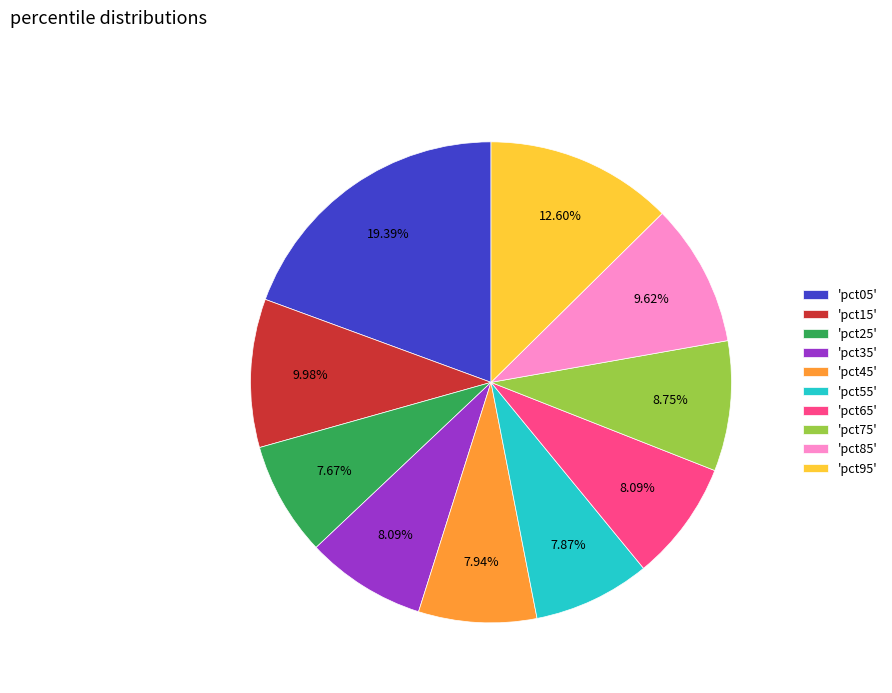

Does 'pct45' account for over 50% of the chart?

No